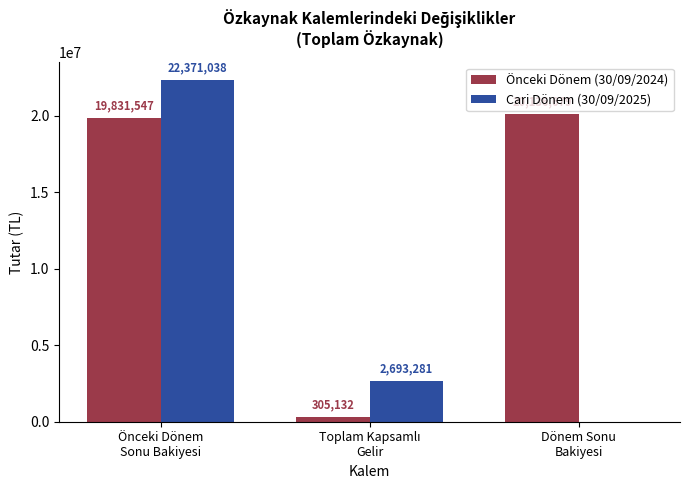

What is the highest value of the Önceki Dönem (30/09/2024) series?

20136679